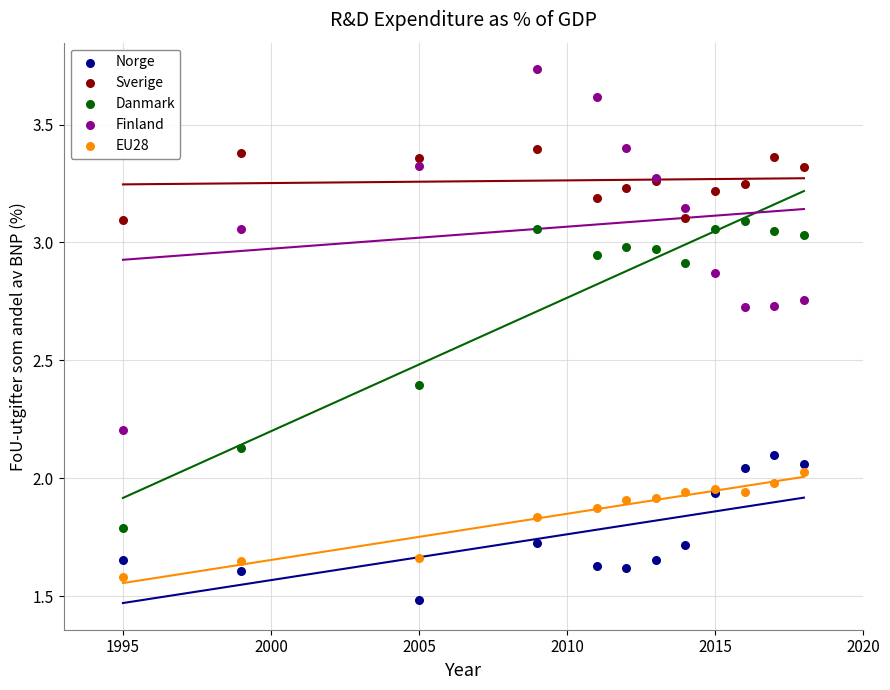

In the Norge series, what Y value is closest to 1?

1.5